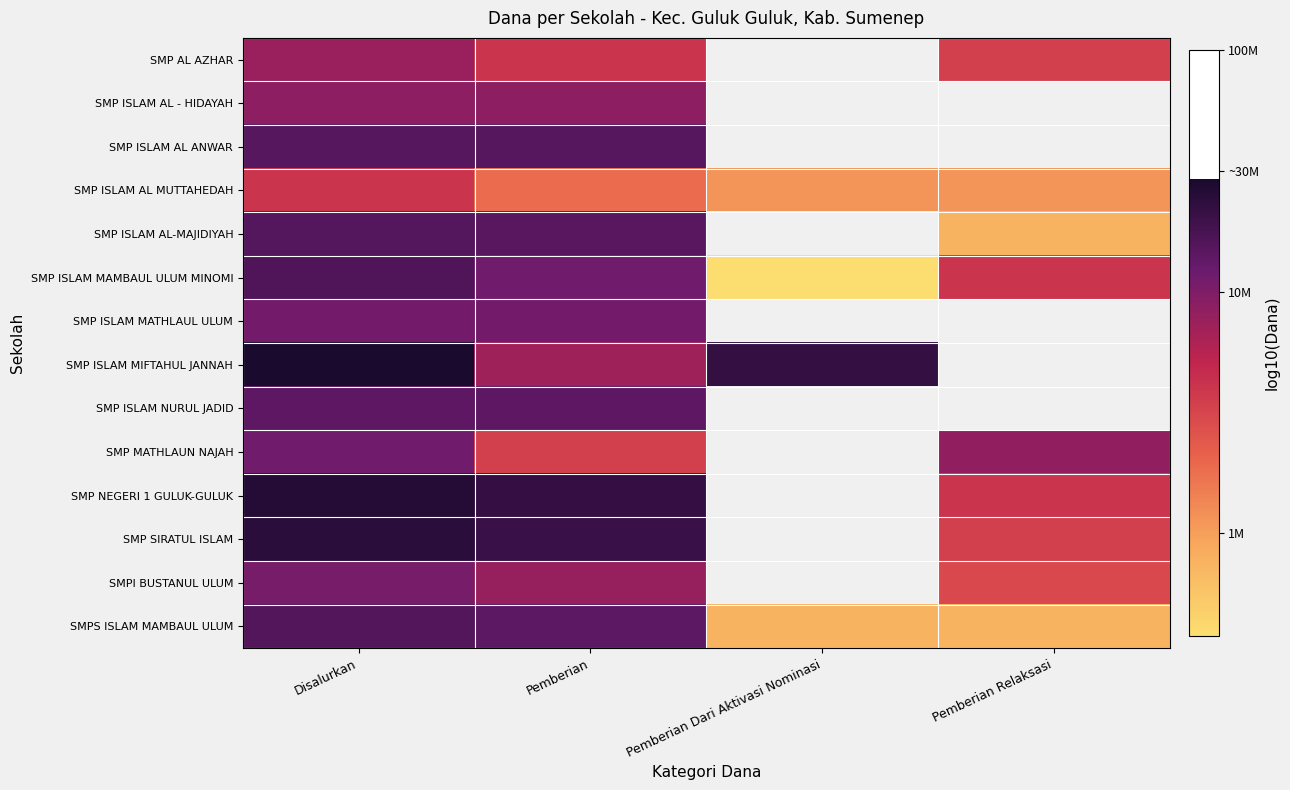

Which label corresponds to the smallest value in the chart?

Pemberian Dari Aktivasi Nominasi